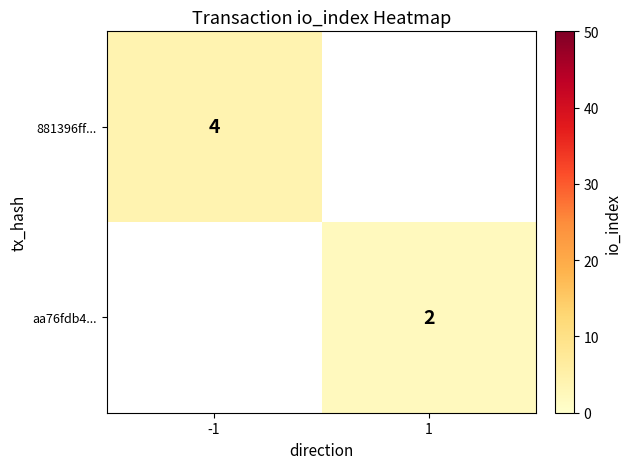

The 881396ff... series shows 4 at -1. True or false?

True